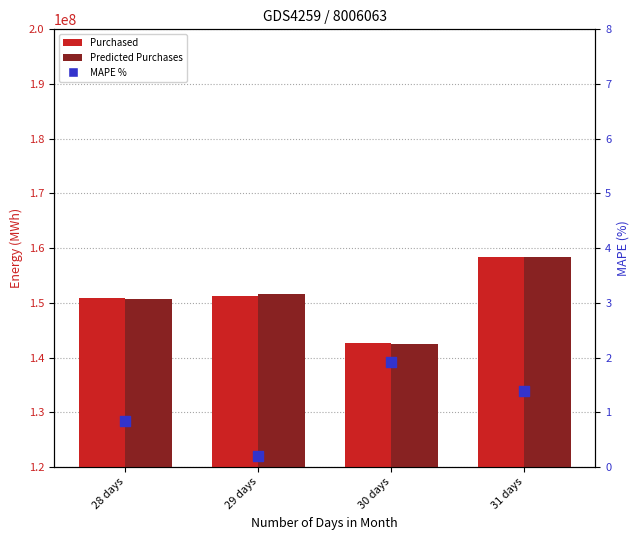

At how many categories does at least one series exceed 116673718?

4